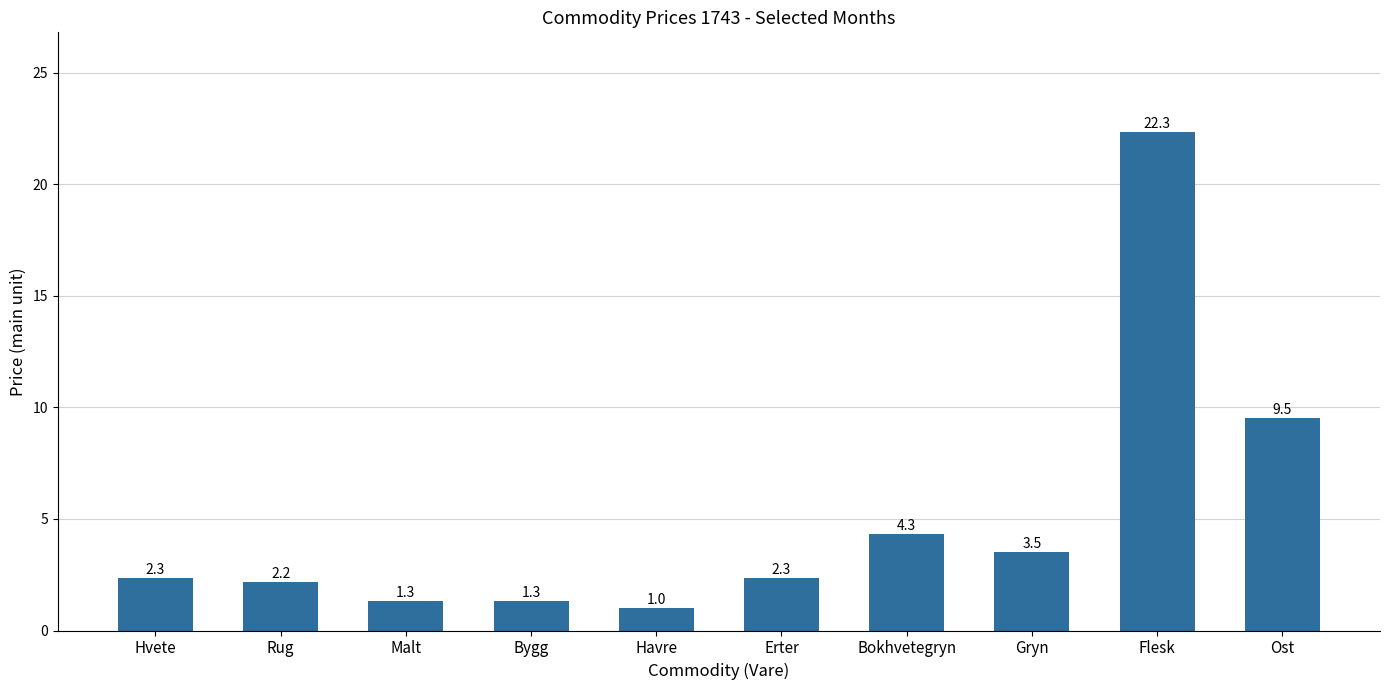

How many data points are less than 2?

3